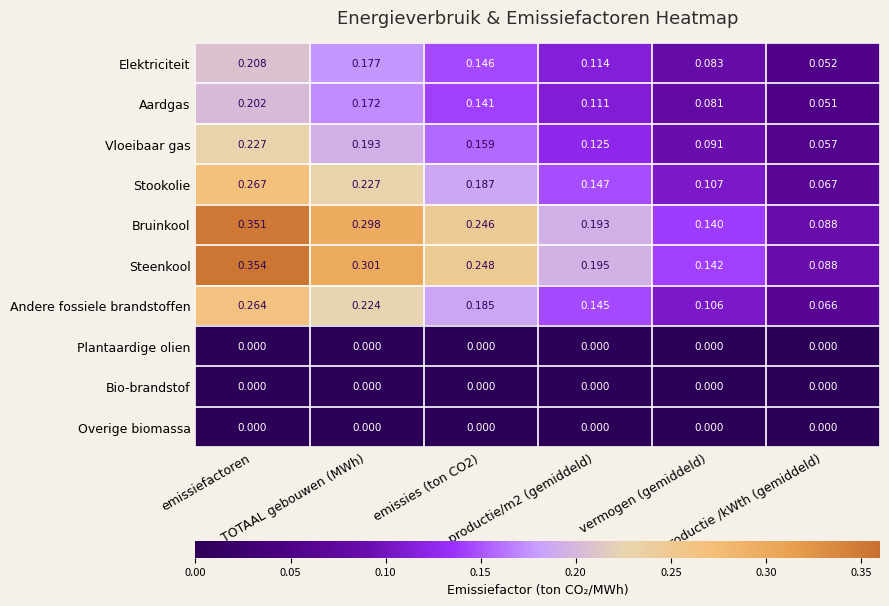

How many categories are shown in the chart?

6